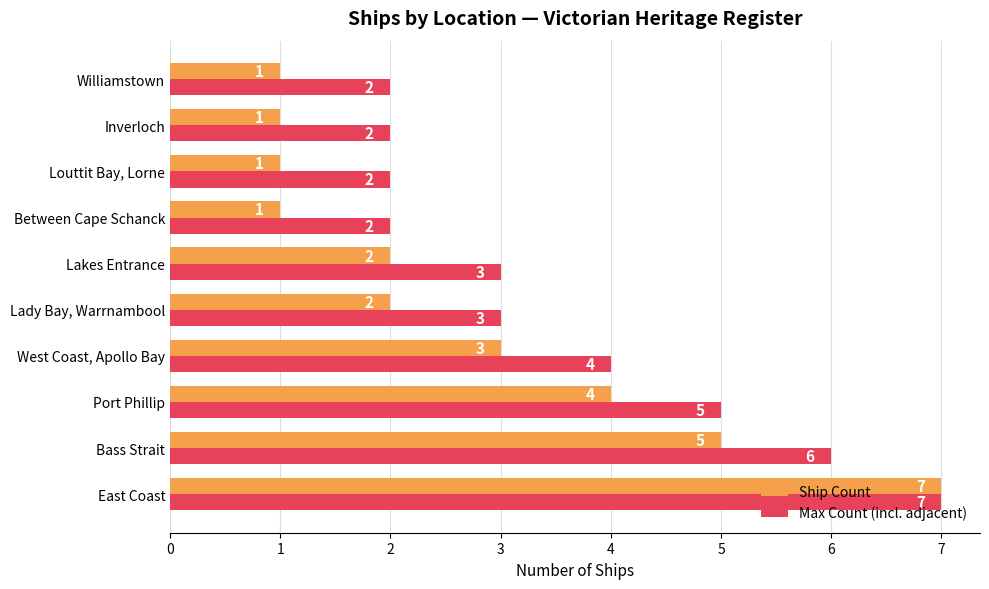

Count the Max Count (incl. adjacent) values in the range 2 to 5.

8